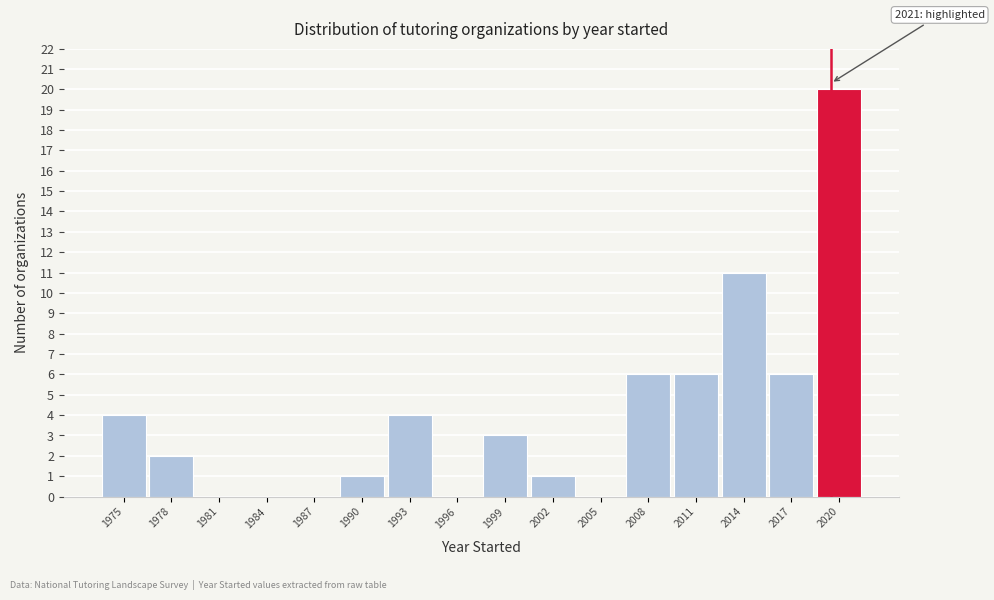

Reading left to right, list all the values displayed in this chart.

1975=4	1978=2	1981=0	1984=0	1987=0	1990=1	1993=4	1996=0	1999=3	2002=1	2005=0	2008=6	2011=6	2014=11	2017=6	2020=20